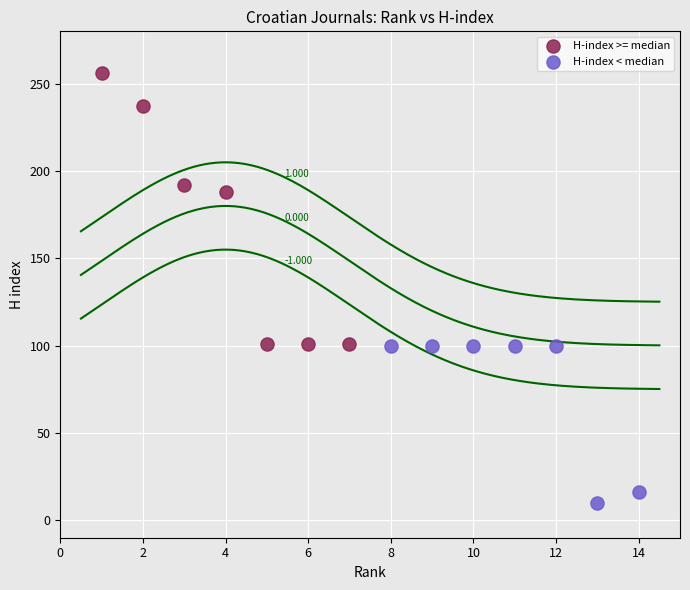

What are all the series names shown in the legend?

H-index >= median, H-index < median